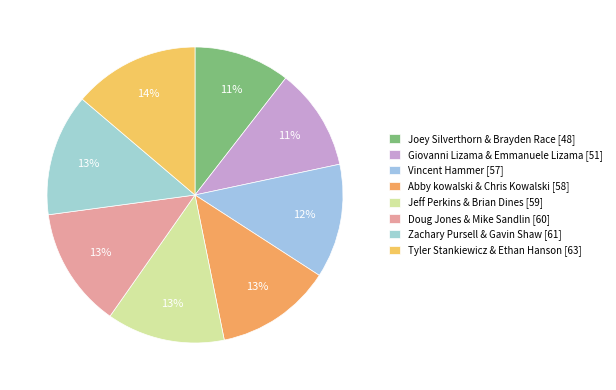

Count the number of slices in the pie.

8